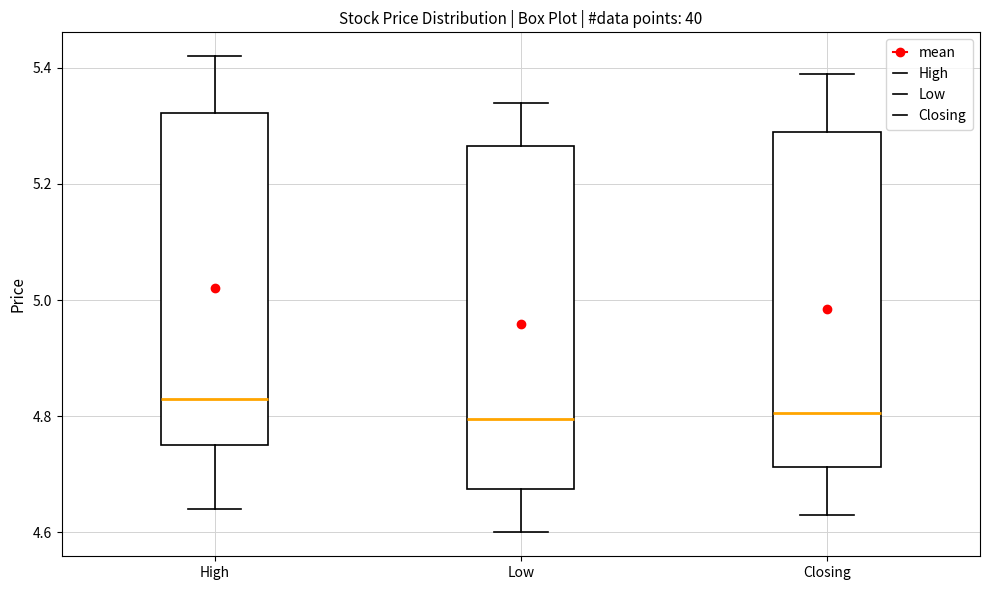

Reading left to right, transcribe this box plot: for each box, give where its median line is, the range the box spans, and where its two whiskers end, as read against the y-axis. The values are not printed on the chart, so give them approximately, as read against the axis.

High: median 4.84, box 4.76 to 5.32, whiskers 4.64 to 5.42
Low: median 4.80, box 4.68 to 5.26, whiskers 4.60 to 5.34
Closing: median 4.80, box 4.72 to 5.30, whiskers 4.64 to 5.40